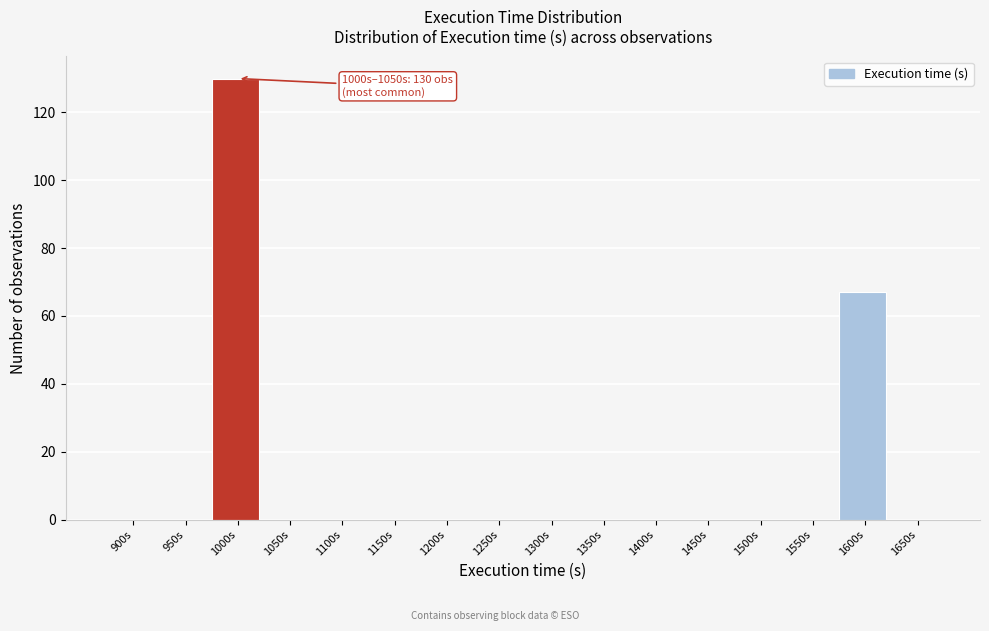

Reading left to right, transcribe all the data shown in this chart.

900s=0	950s=0	1000s=130	1050s=0	1100s=0	1150s=0	1200s=0	1250s=0	1300s=0	1350s=0	1400s=0	1450s=0	1500s=0	1550s=0	1600s=67	1650s=0